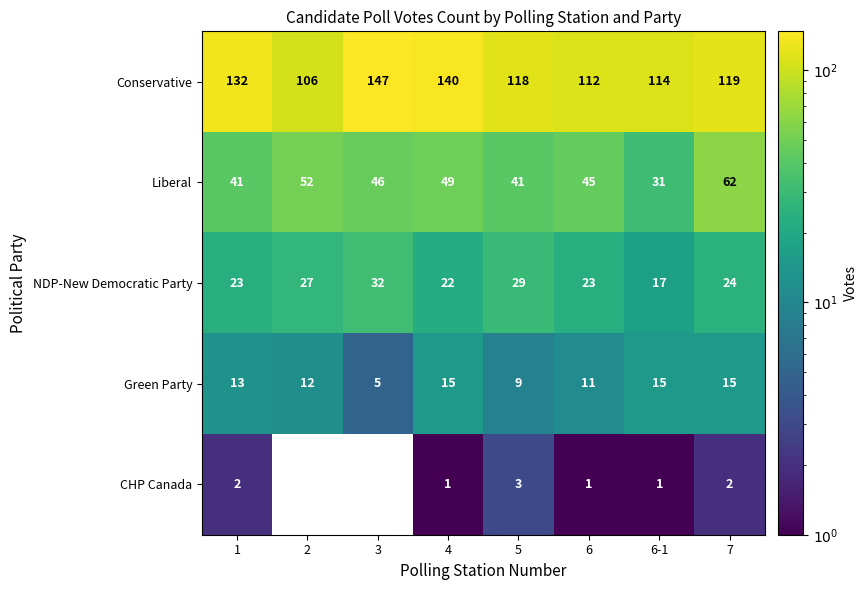

How many series are shown in this chart?

5